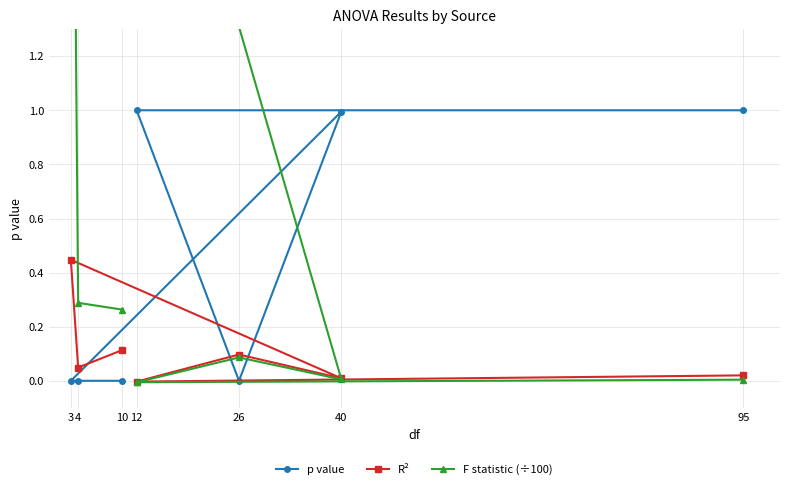

Which series ends up on top after the final intersection of p value and F statistic (÷100)?

p value